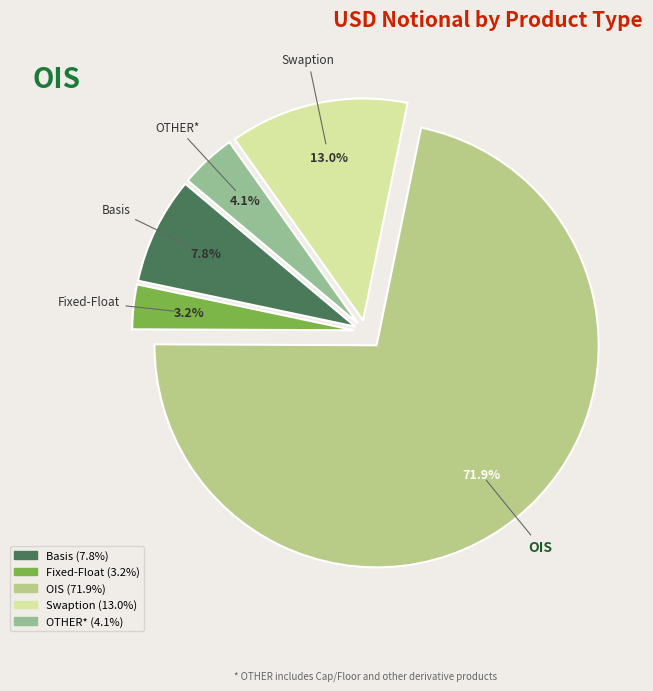

To the nearest percent, what is the difference between the largest and smallest slice percentages?

69%